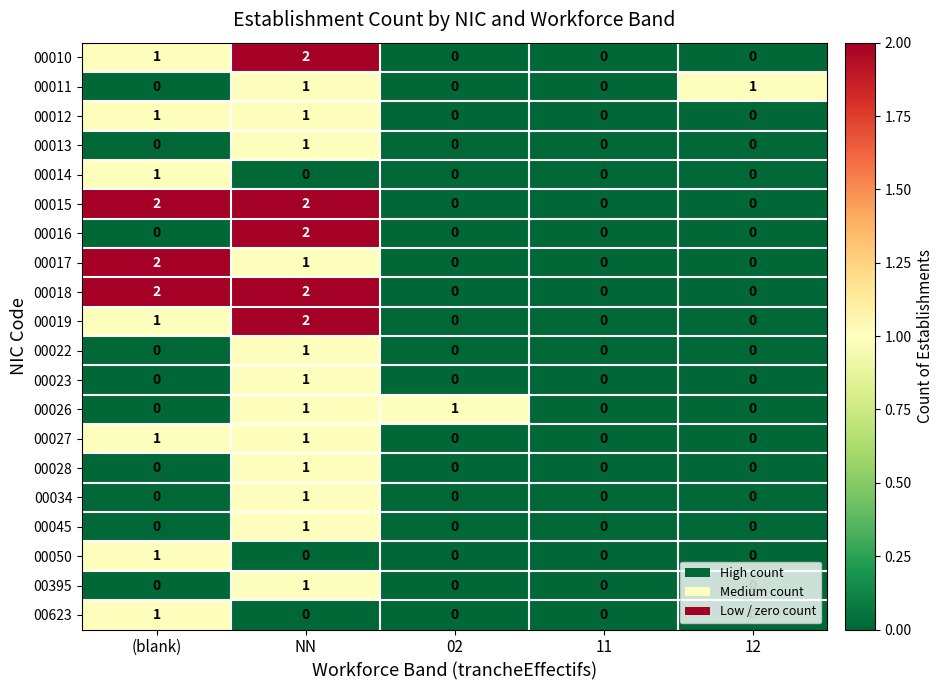

The value of 00015 at NN is 3. True or false?

False